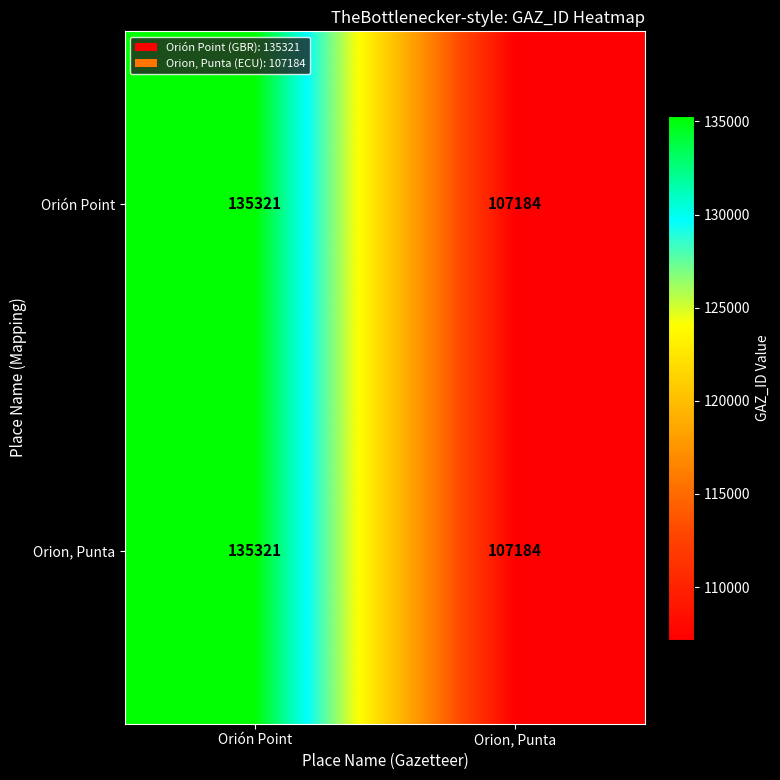

How many data points does each series have?

2